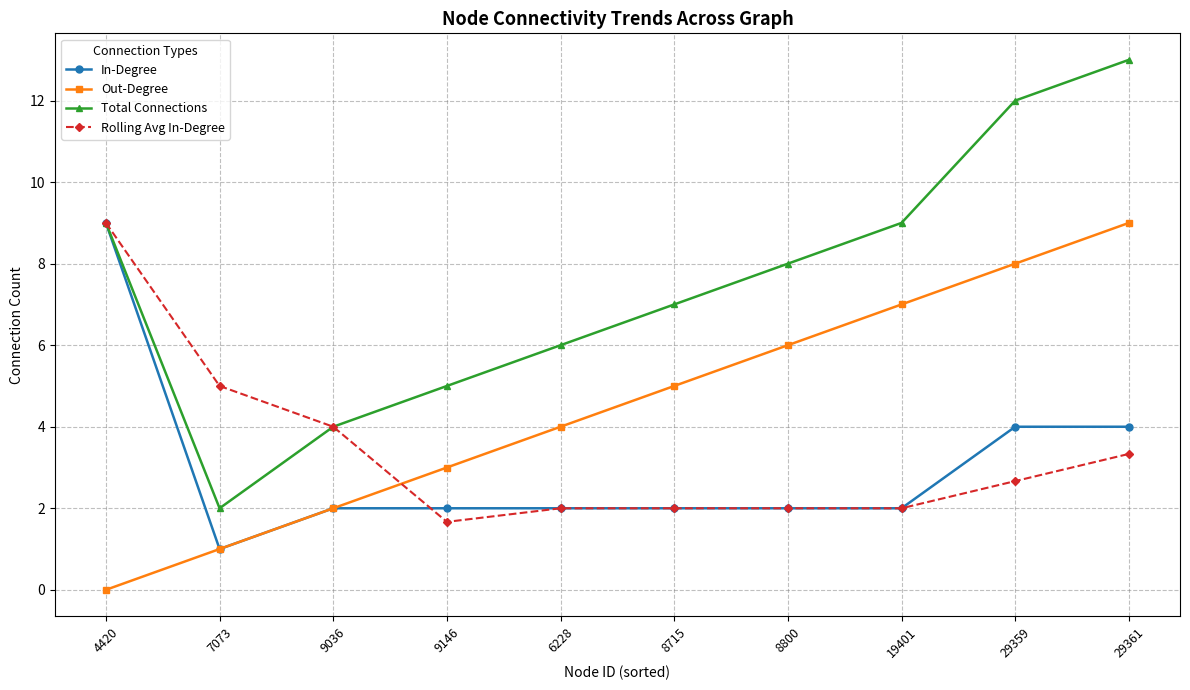

What are all the series names shown in the legend?

In-Degree, Out-Degree, Total Connections, Rolling Avg In-Degree